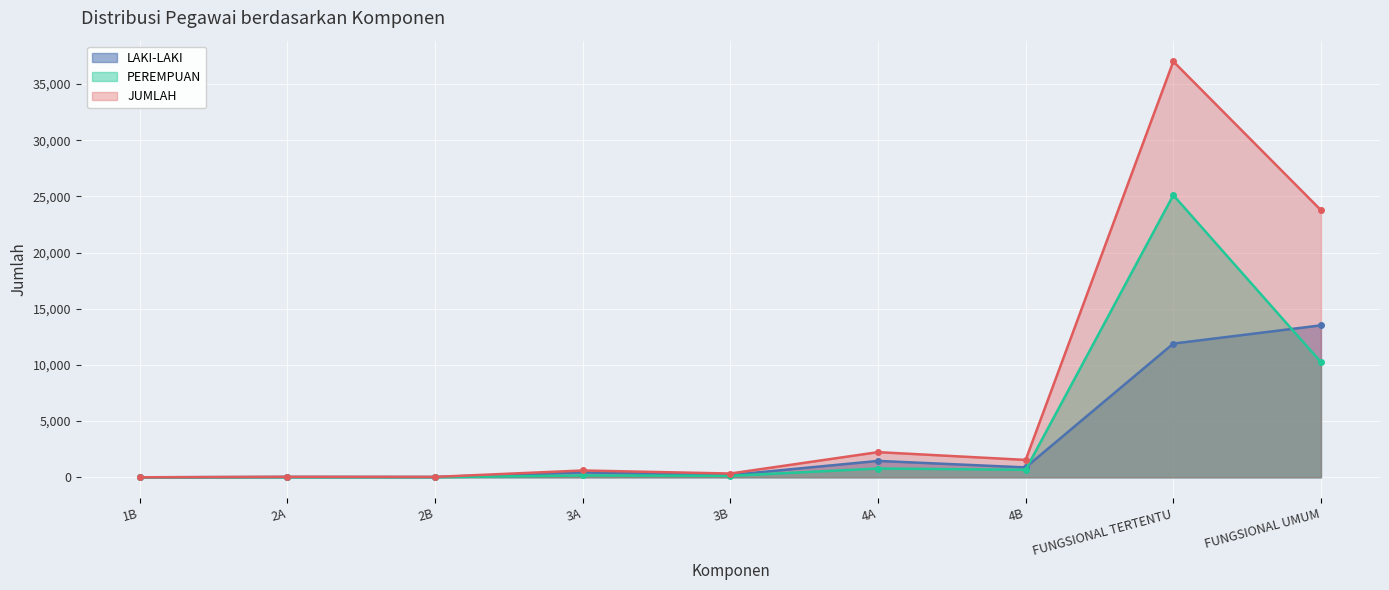

Is it true that JUMLAH equals 0 at 1B?

False